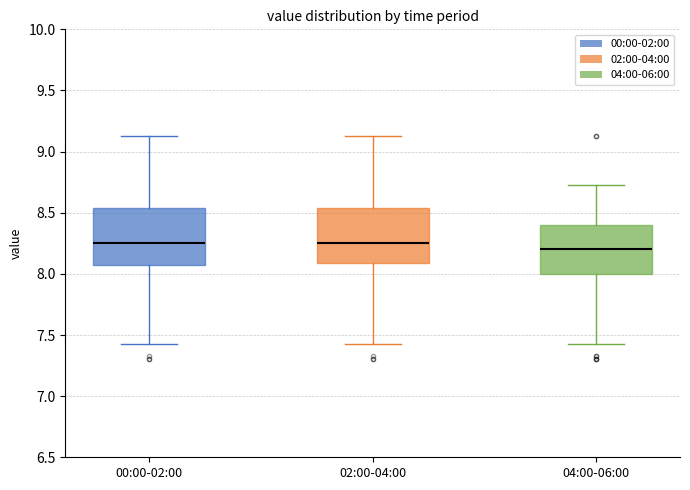

Where is the lower edge of the box for 02:00-04:00 on the y-axis? The values are not printed on the chart, so give them approximately, as read against the axis.

8.10